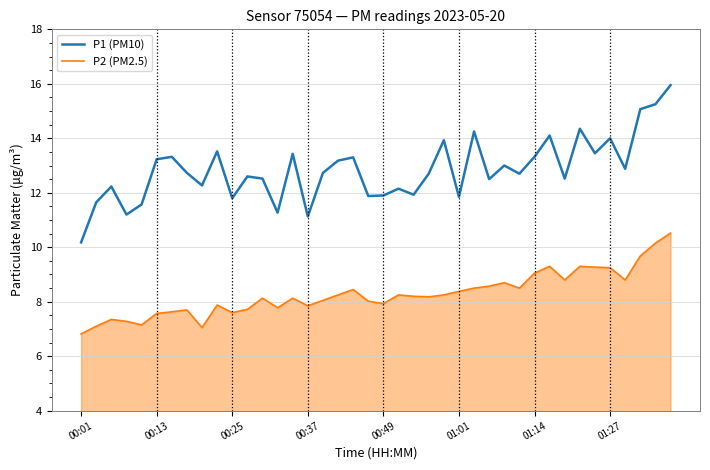

True or false: P1 (PM10) and P2 (PM2.5) cross at least once.

False